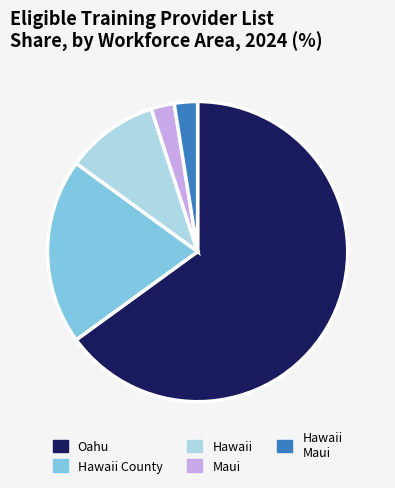

Does any single category account for the majority?

Yes